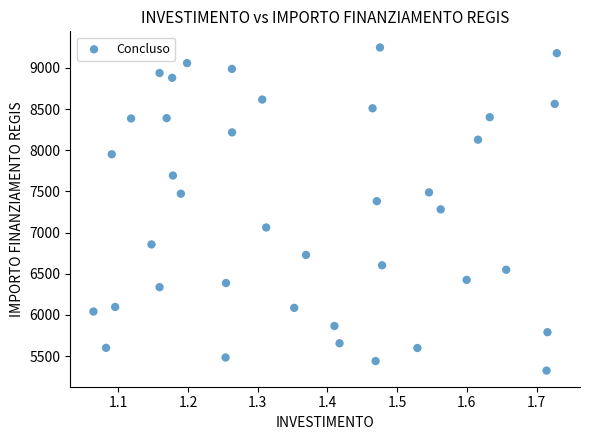

What is the range of X values (max minus min)?

0.7